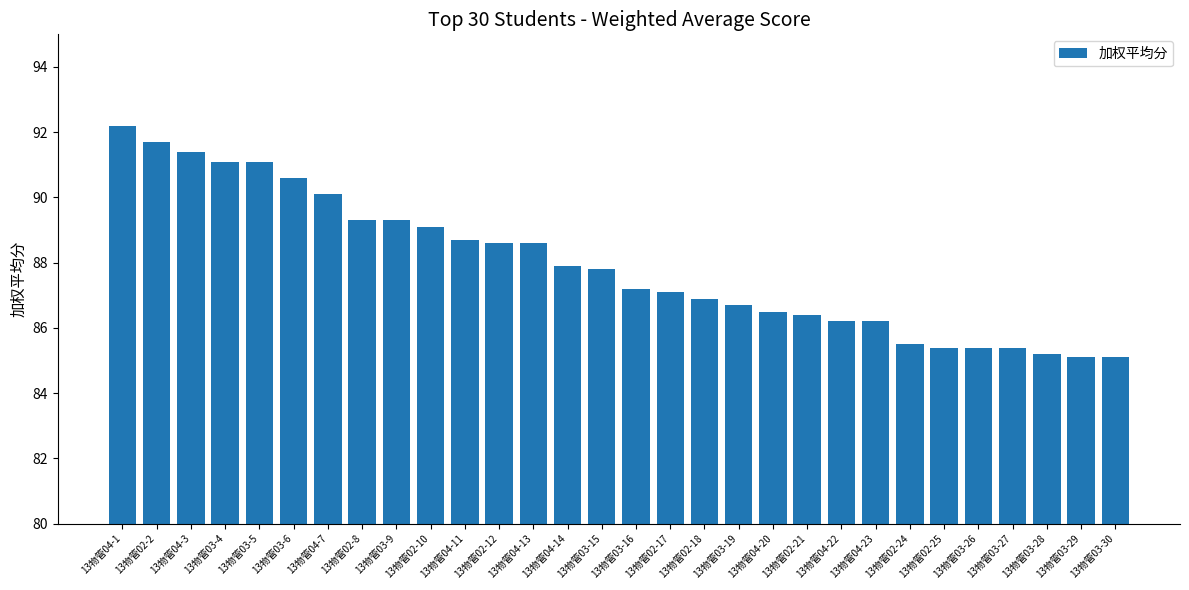

What is the difference between the values at 13物管04-11 and 13物管03-6?

1.9